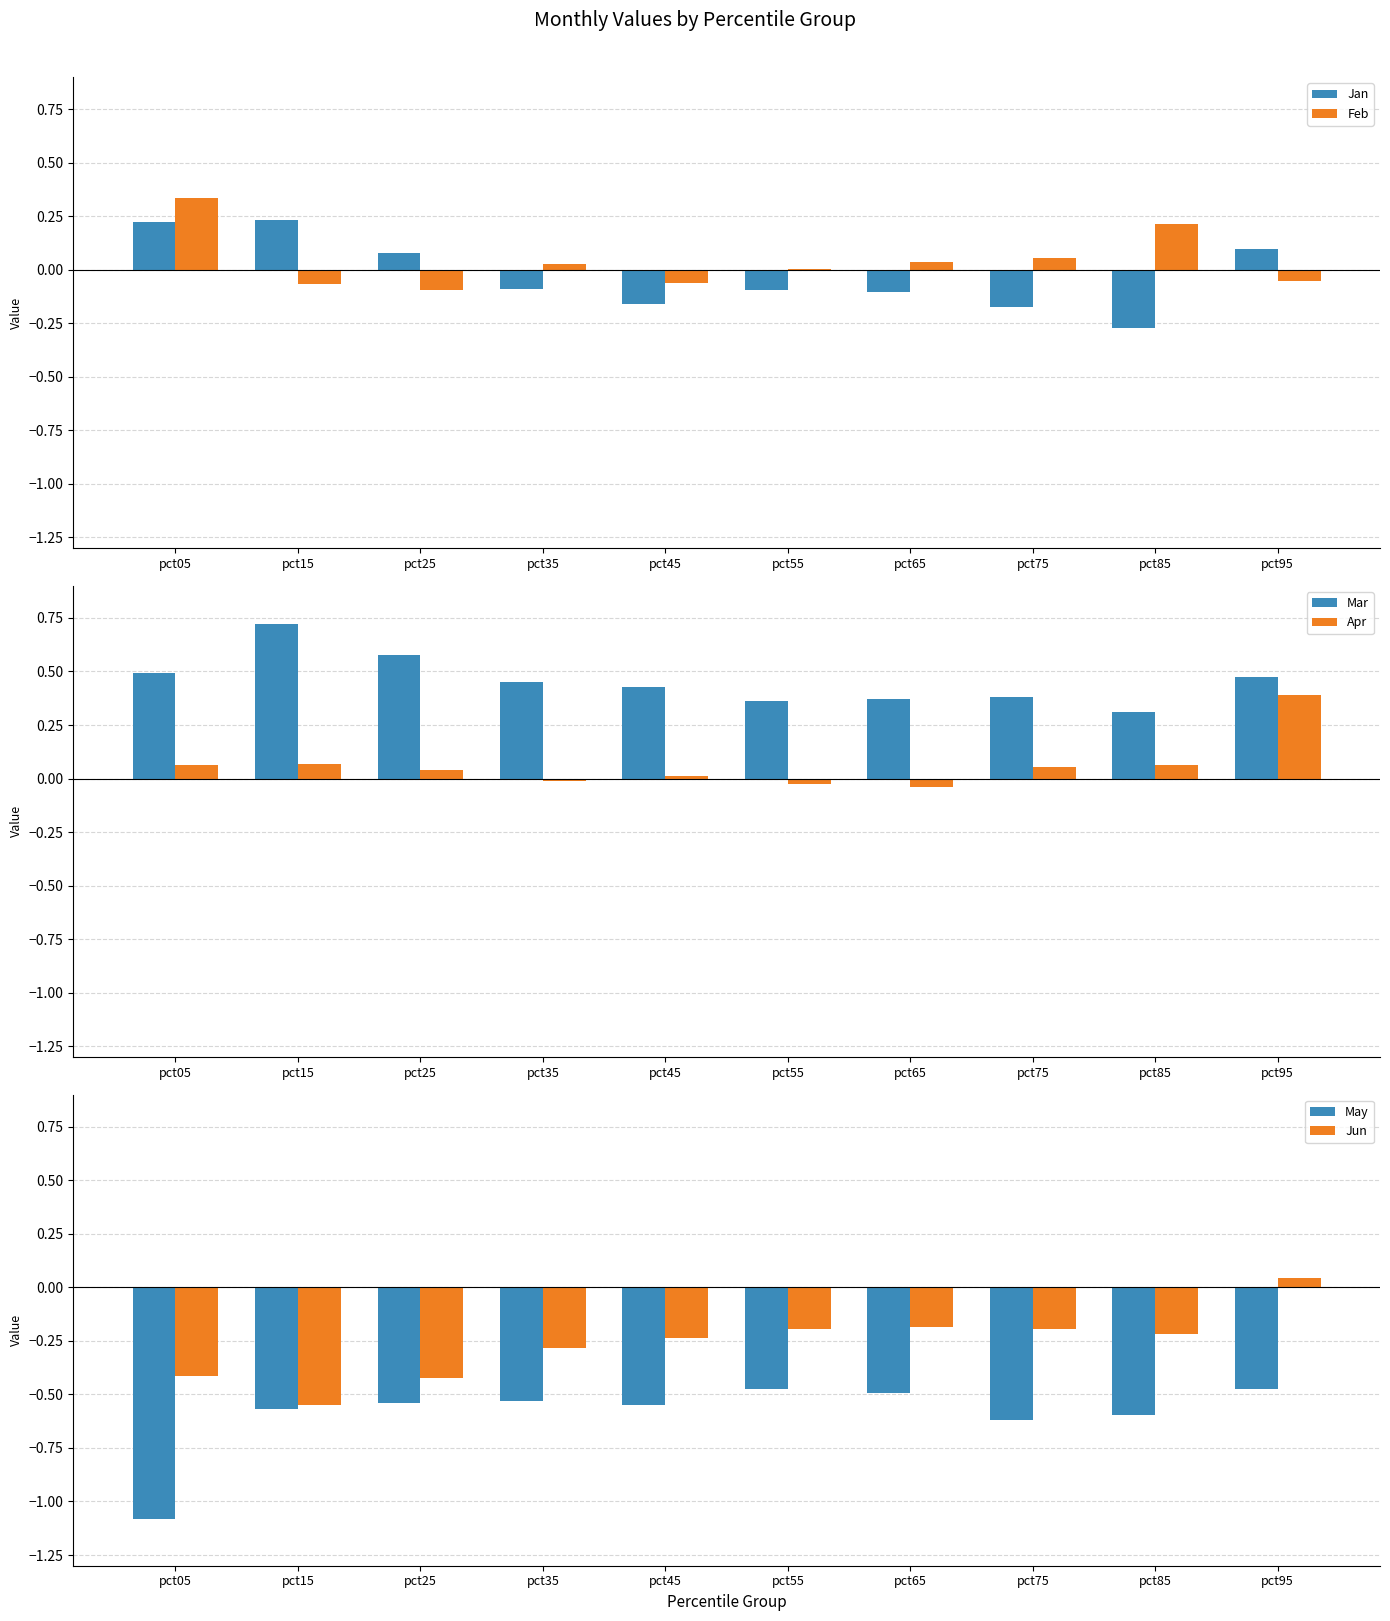

Where does the Jan series first go above 0?

pct05